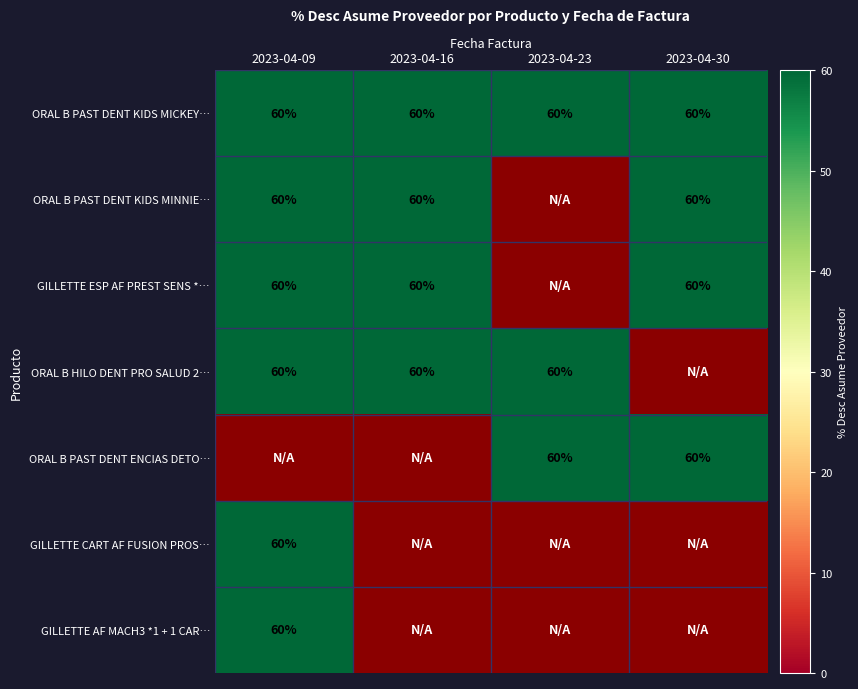

What is the difference between the highest and lowest values at 2023-04-09?

60